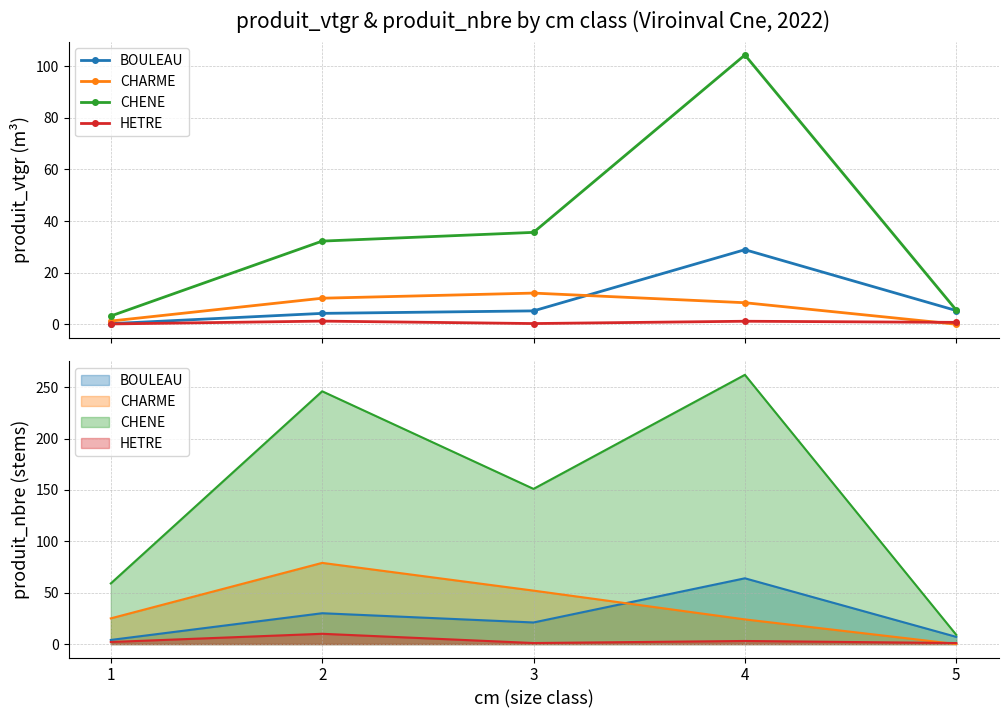

True or false: CHENE has a value of 56.1 at 2.

False